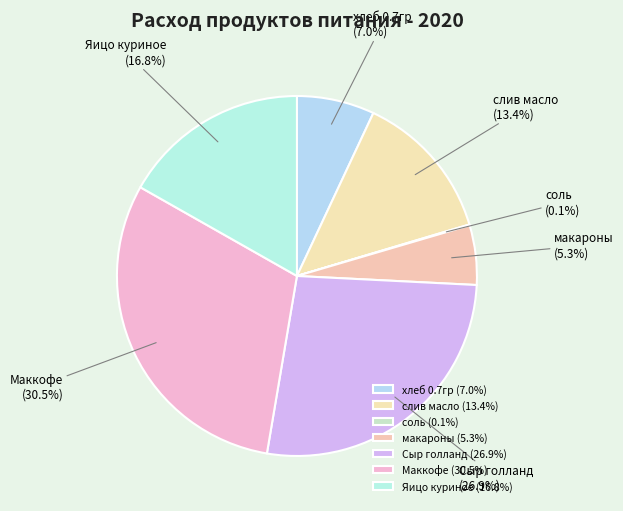

Combined, what portion of the pie is Маккофе and хлеб 0.7гр?

37.5%